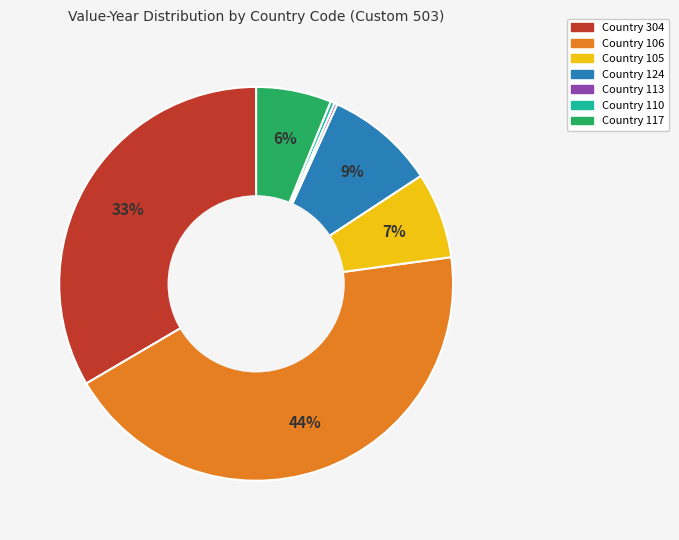

To the nearest percent, what is the average slice percentage?

14%